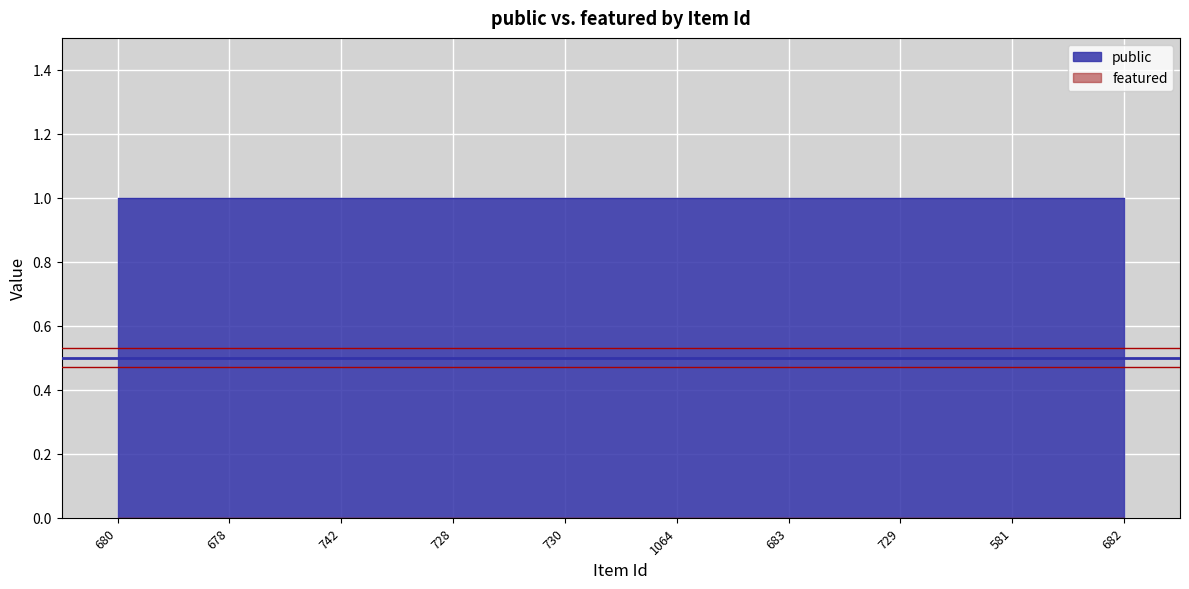

True or false: public and featured intersect in this chart.

False